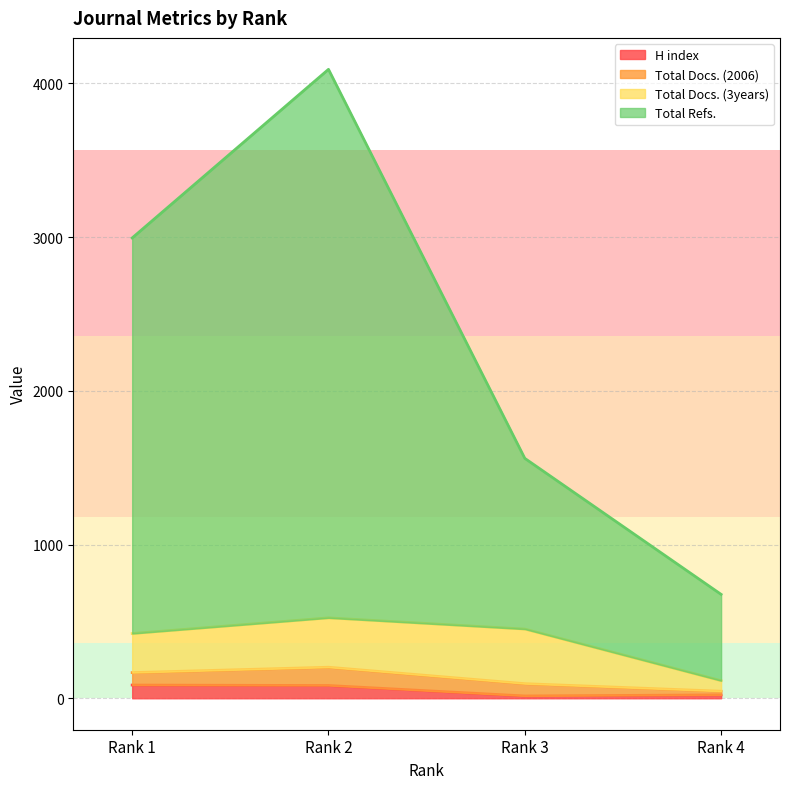

How many interior local peaks does the Total Refs. series have?

1